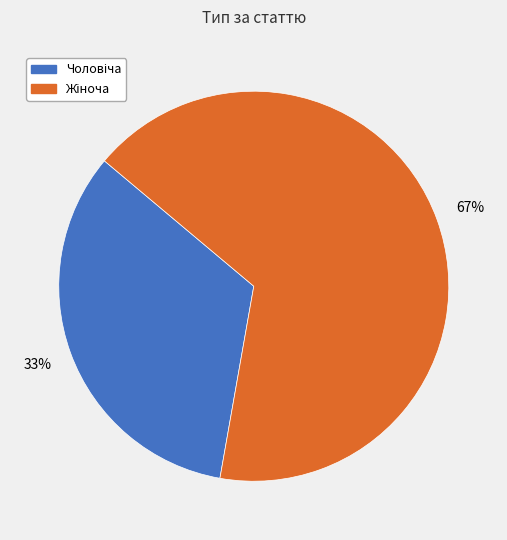

Does any single category account for the majority?

Yes